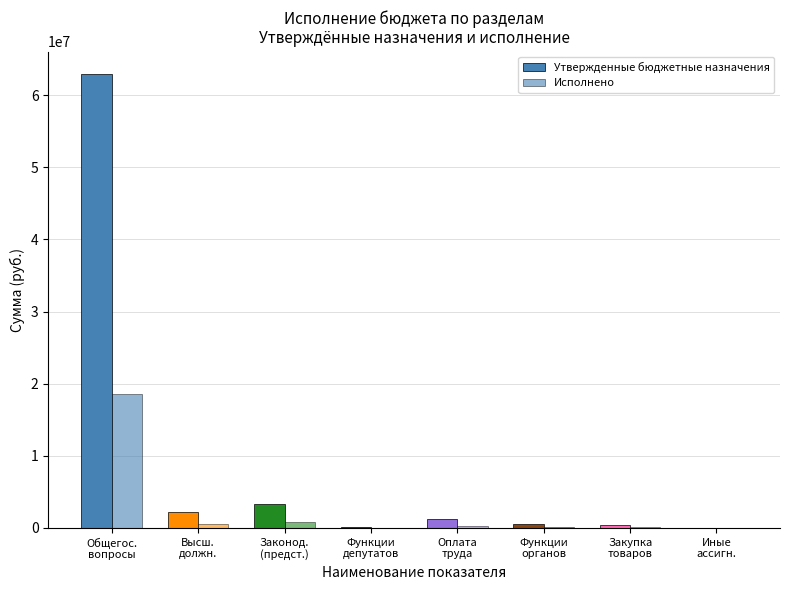

Where does the Исполнено series first go above 265750?

Общегос.
вопросы